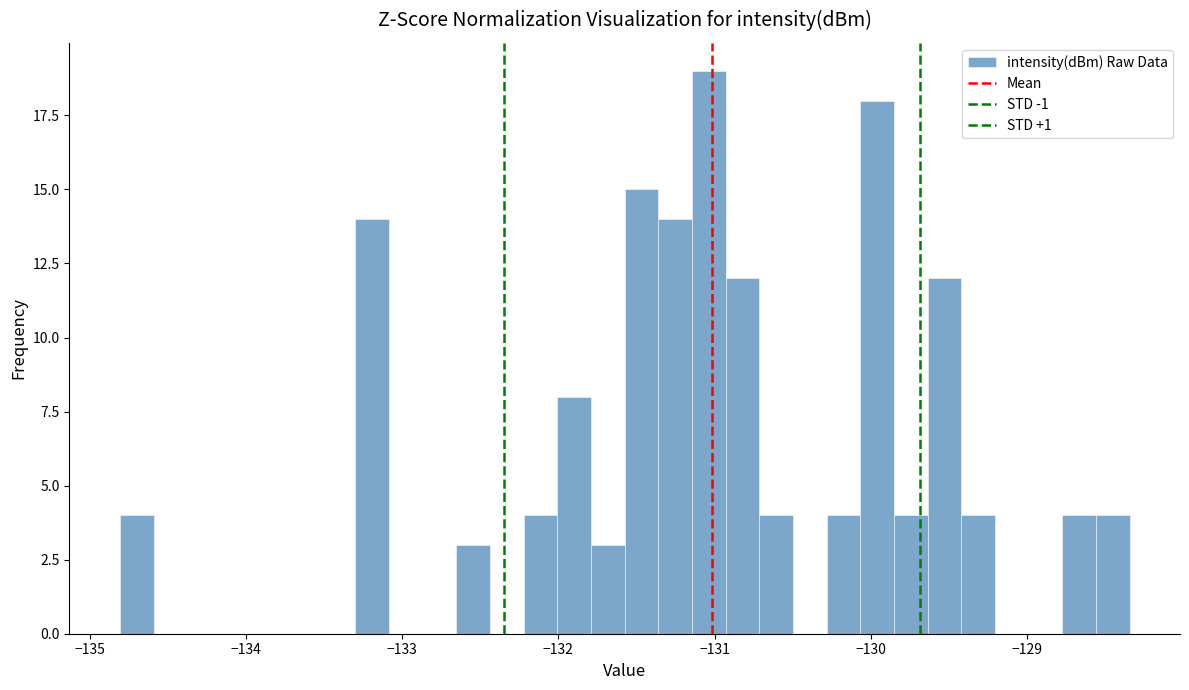

Read against the x-axis, roughly where is the centre of the tallest bar?

-131.0